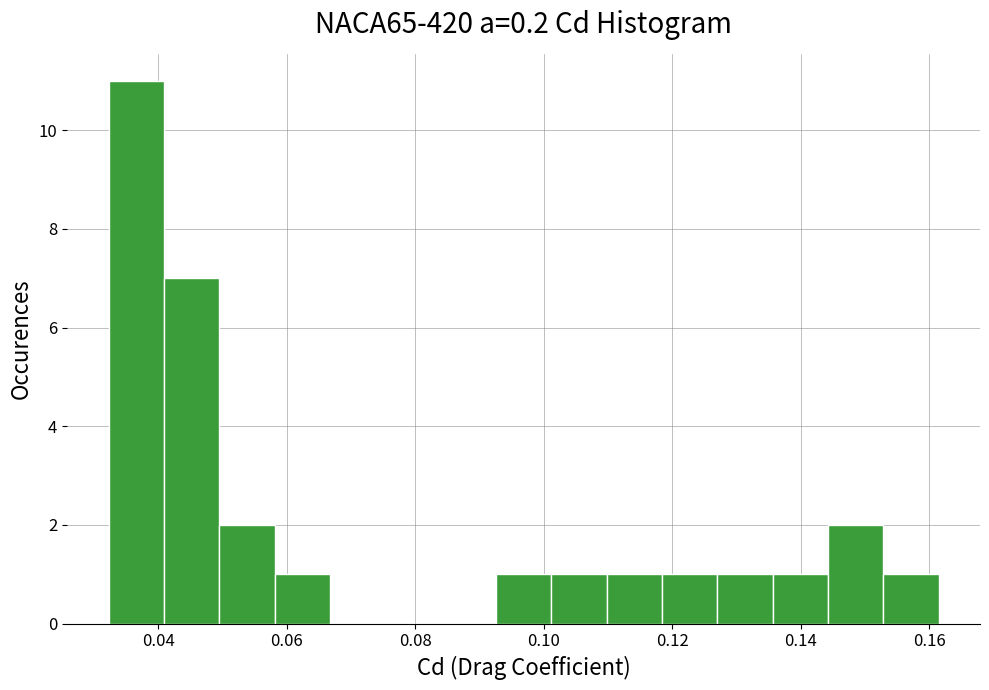

How tall is the bar that spans 0.058 to 0.066 on the x-axis? Neither the bar edges nor the heights are printed on the chart, so give them approximately, as read against the axes.

1